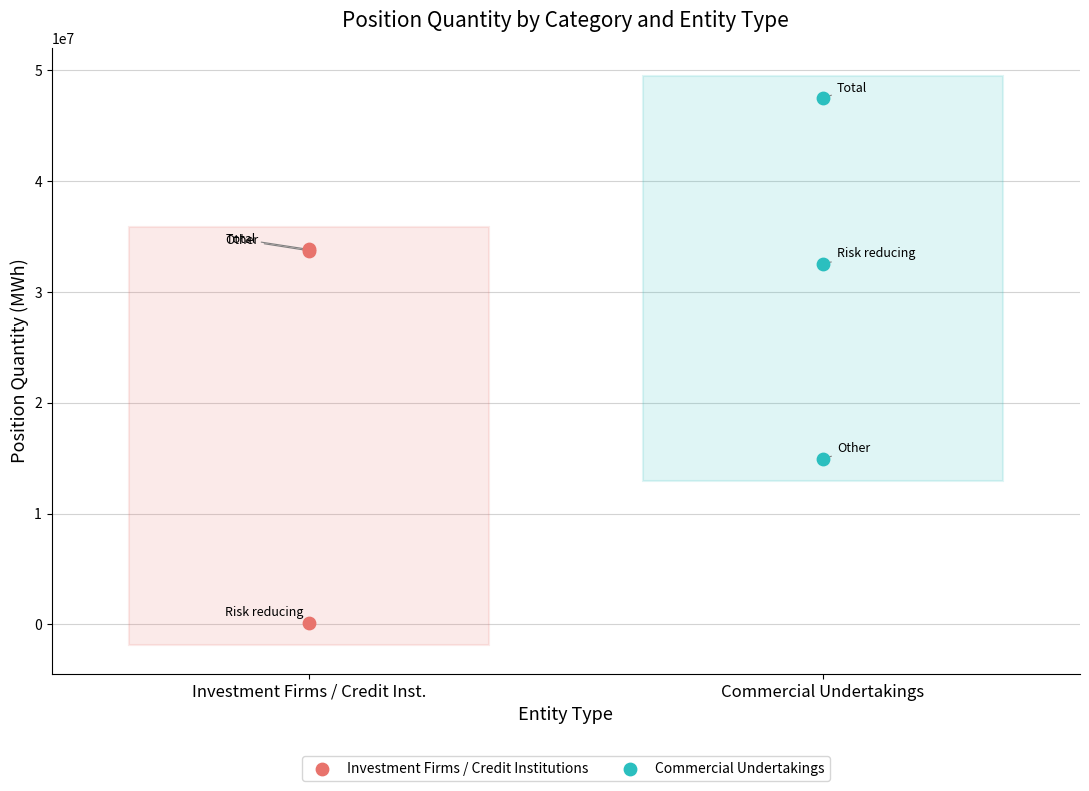

Which series reaches the minimum Y coordinate?

Investment Firms / Credit Institutions